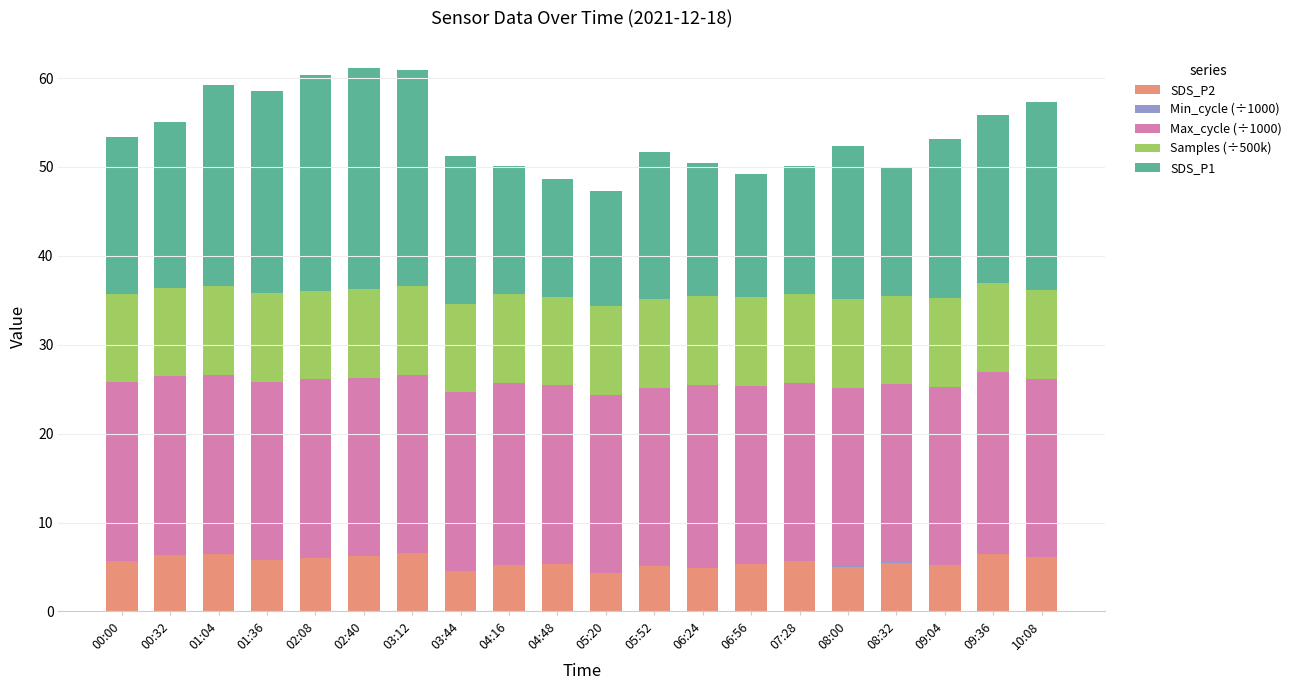

True or false: SDS_P2 has a value of 1.3 at 03:44.

False